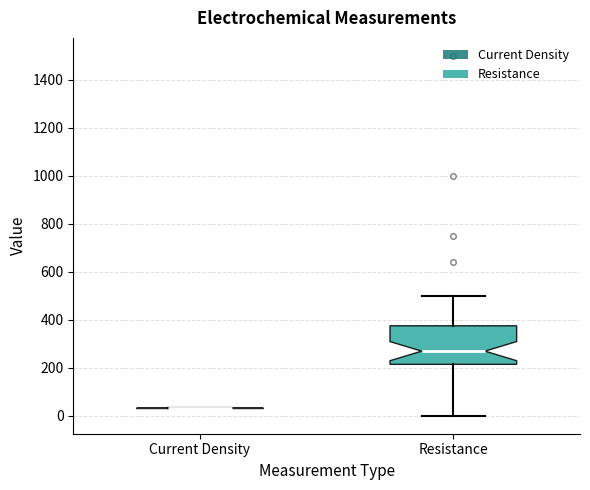

Reading left to right, read every box against the y-axis: the position of its median line, the range the box covers, and the ends of its whiskers. The values are not printed on the chart, so give them approximately, as read against the axis.

Current Density: box collapsed to a line at 40, whiskers 40 to 40
Resistance: median 260, box 220 to 380, whiskers 0 to 500